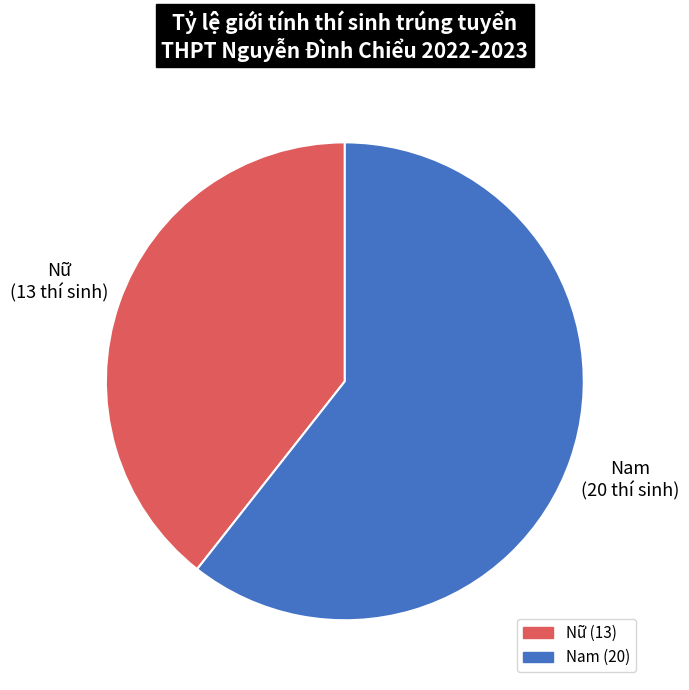

Combined, do Nam and Nữ account for over 50%?

Yes